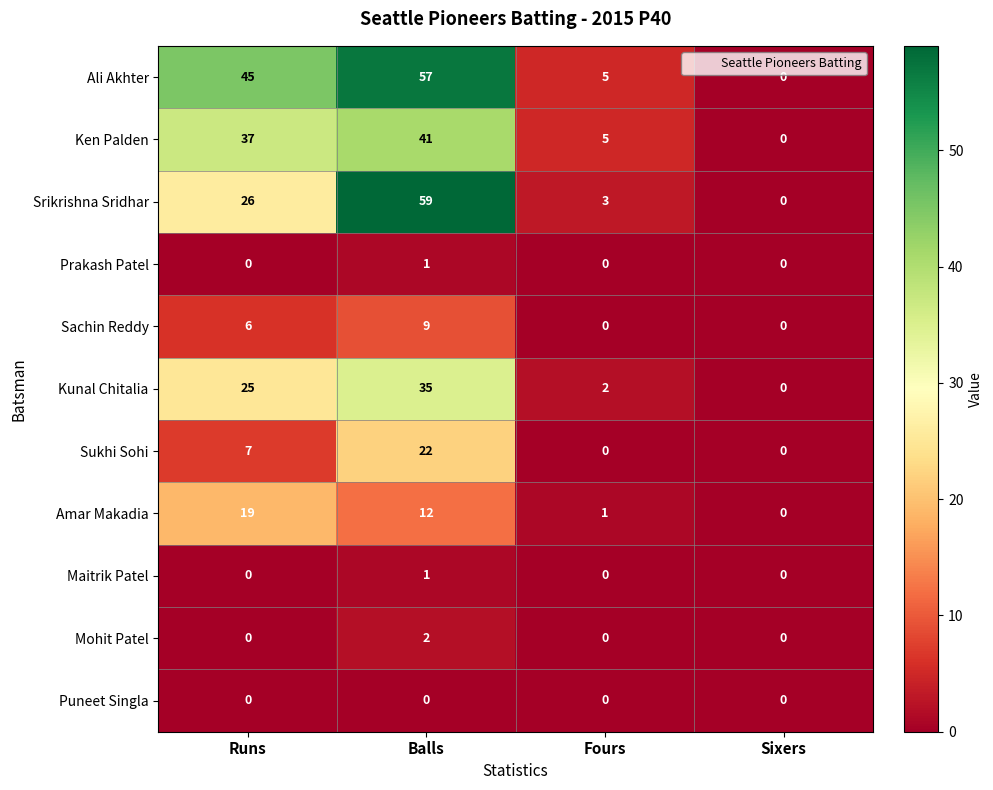

At how many categories does at least one series exceed 36?

2